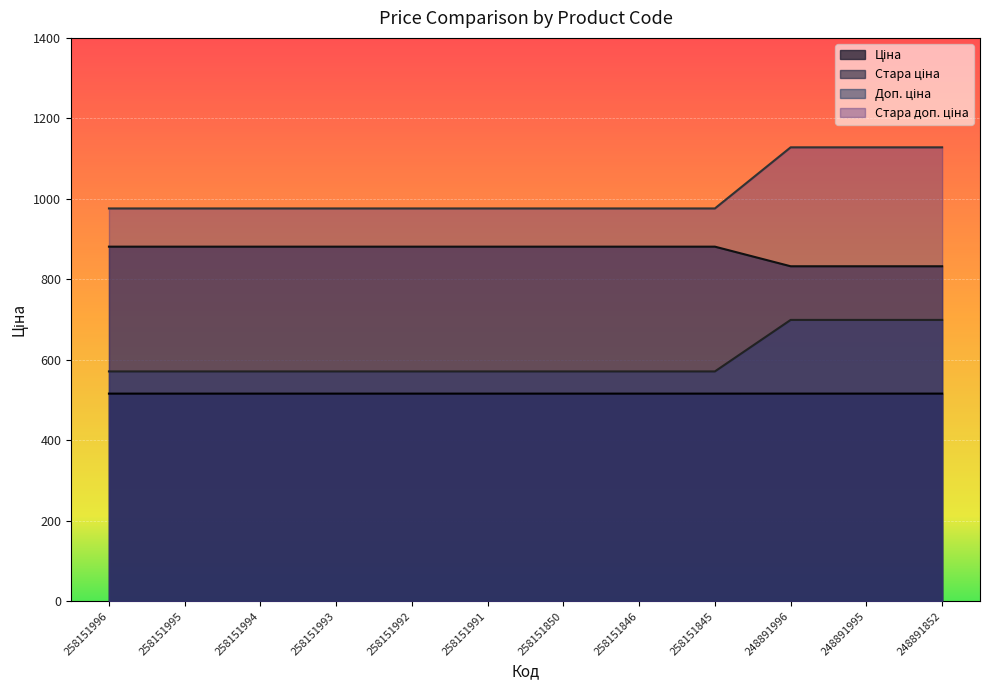

What is the minimum value shown in the chart?

515.8